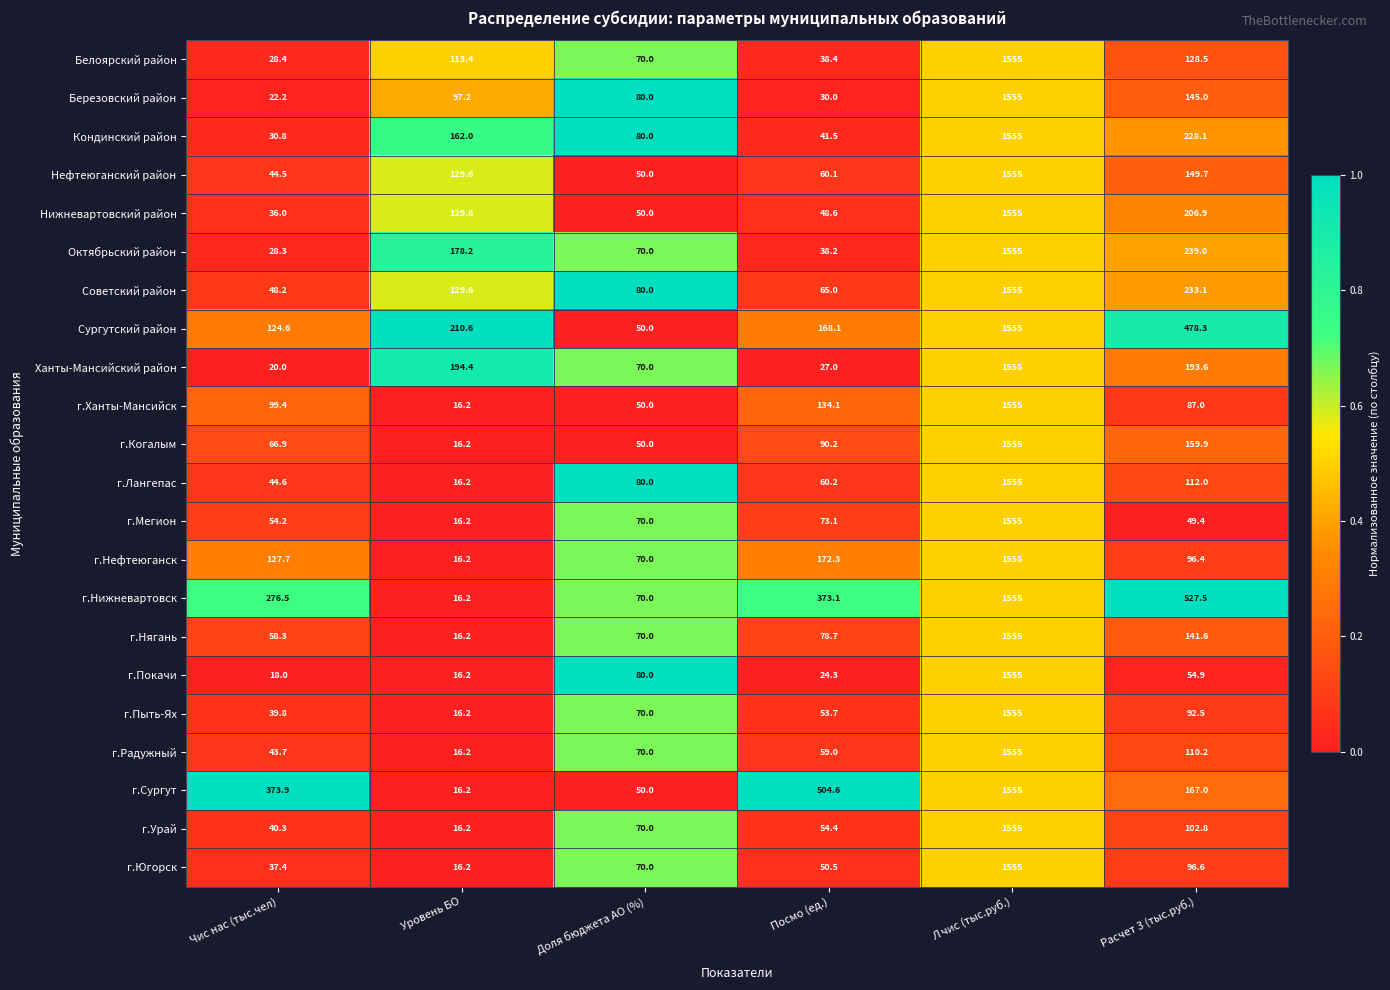

The value of г.Югорск at Л чис (тыс.руб.) is 1555.0. True or false?

True